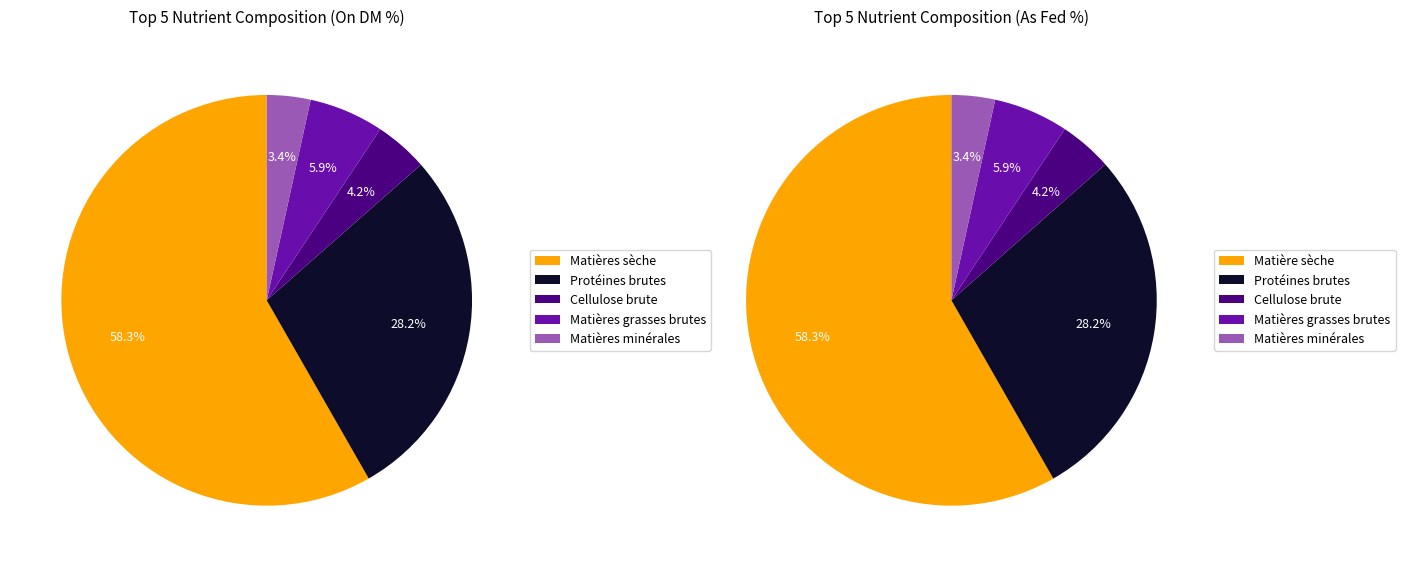

Which slice is the smallest?

Matières minérales